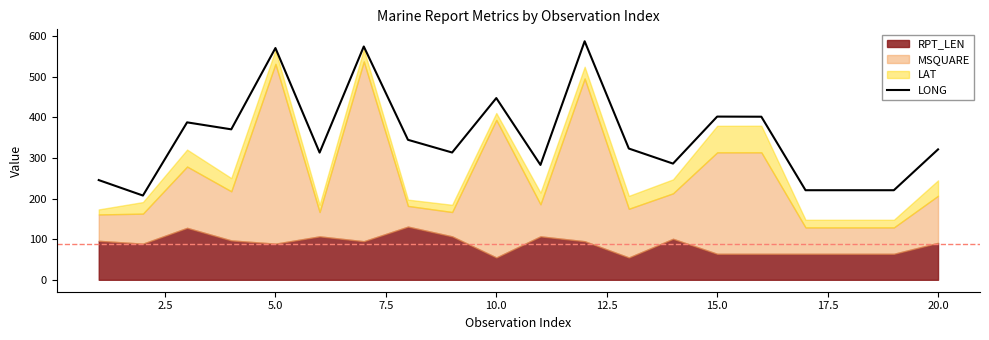

How many data points are less than 323?

10